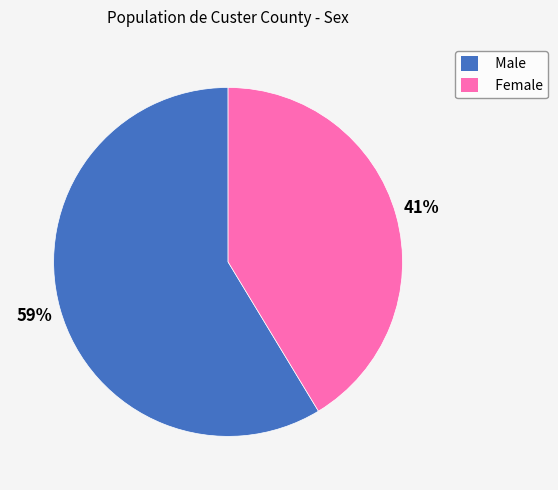

Which slice represents more than half of the pie?

Male